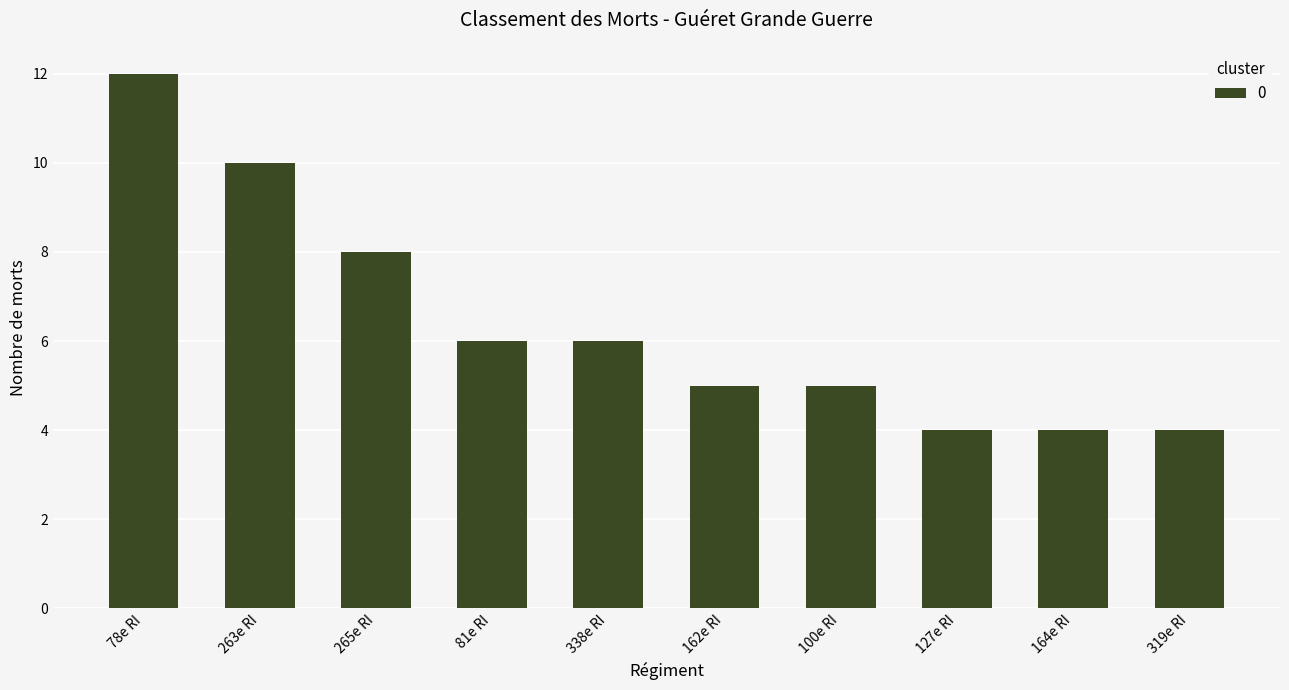

Read the value at 81e RI.

6